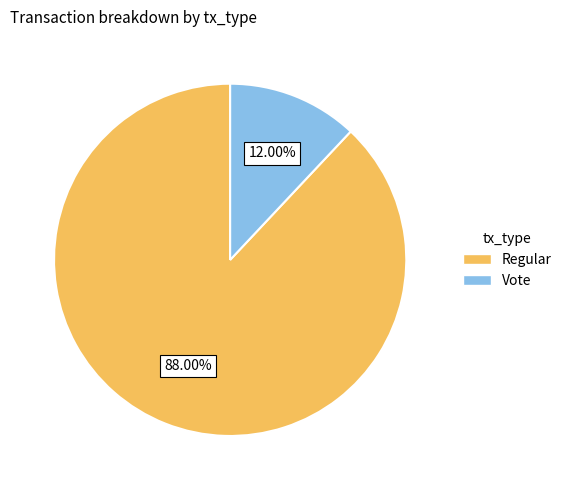

What percentage is the Vote slice, to the nearest percent?

12%